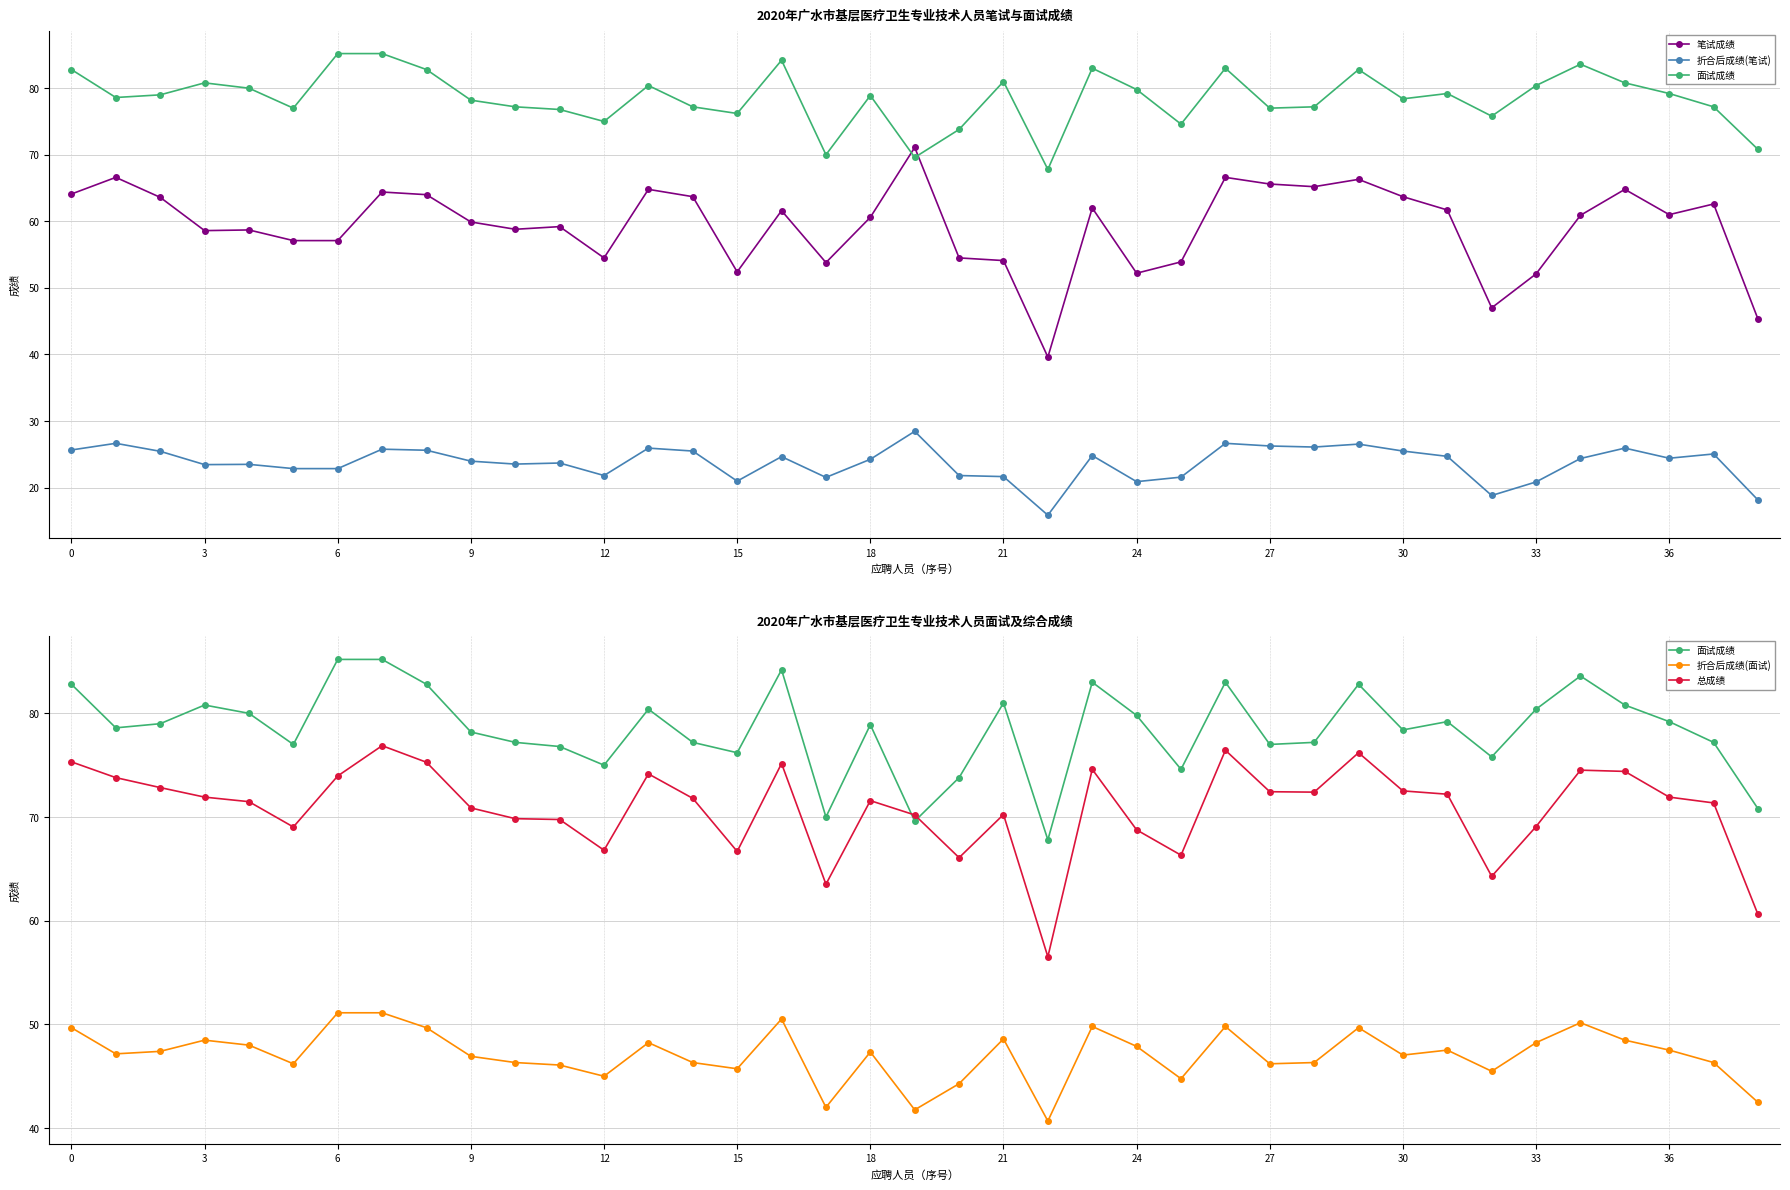

True or false: 折合后成绩(面试) and 总成绩 cross at least once.

False